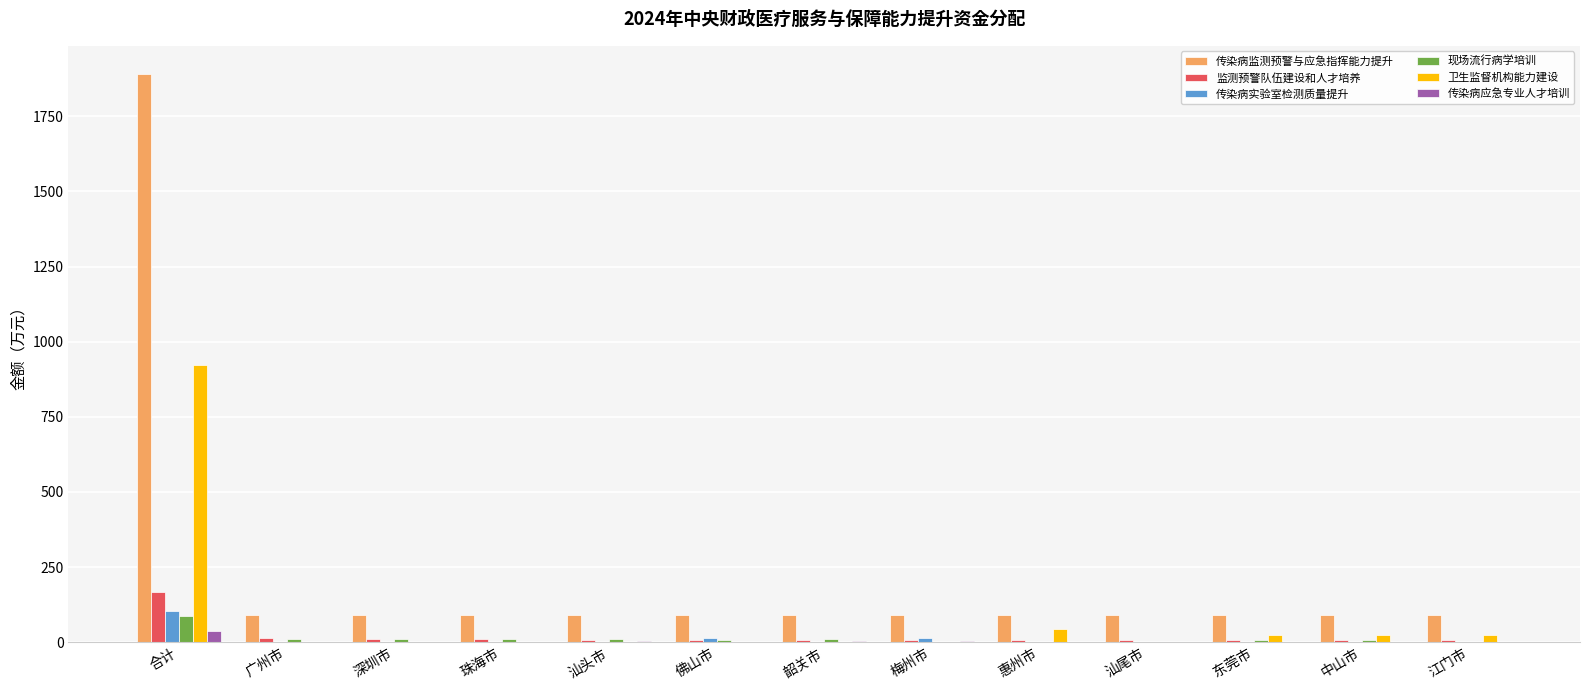

Which series has the largest total across all categories?

传染病监测预警与应急指挥能力提升